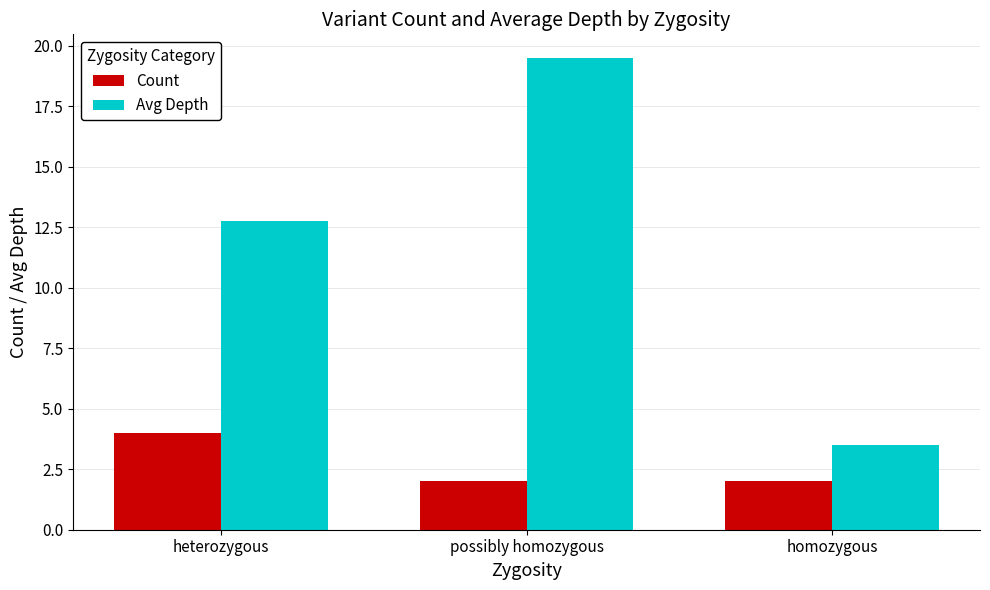

List the series in order of their overall mean, highest first.

Avg Depth, Count